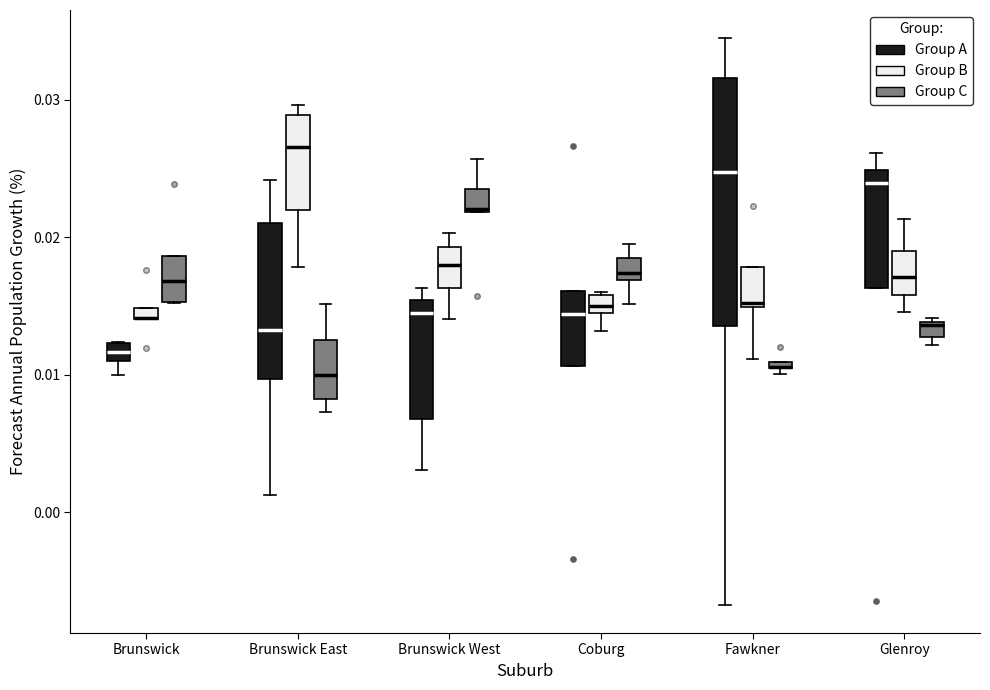

Where is the upper edge of the box for Brunswick West (Group C) on the y-axis? The values are not printed on the chart, so give them approximately, as read against the axis.

0.024